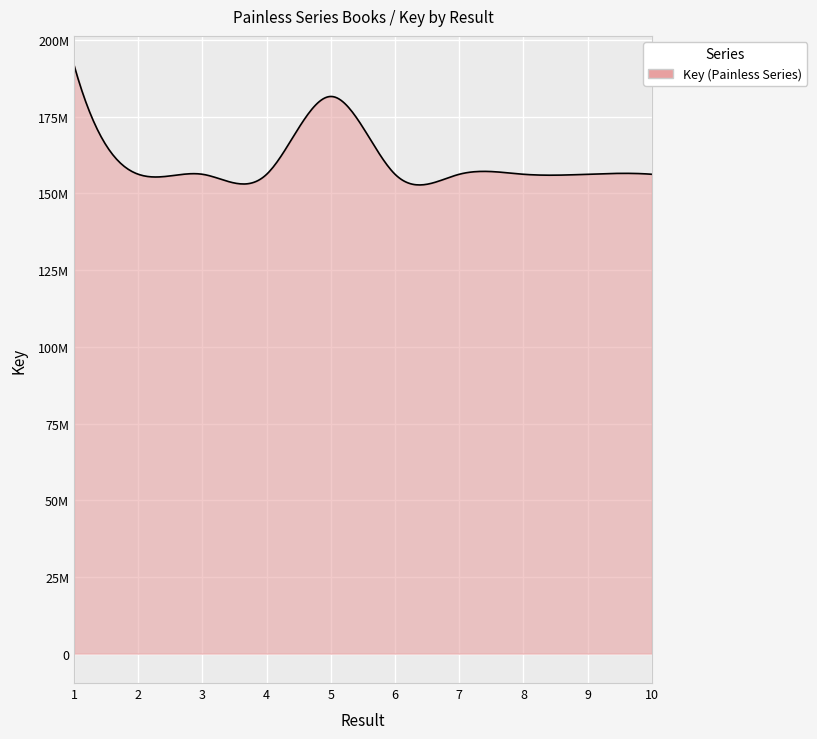

Does the chart display data point markers on the line(s)?

No